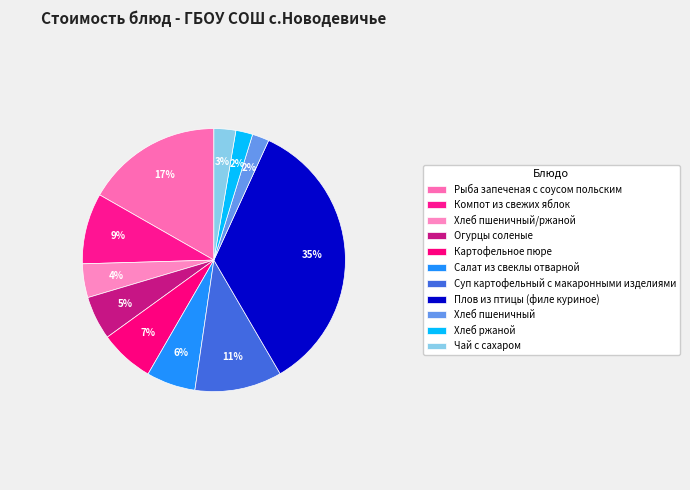

How many segments does this pie chart have?

11